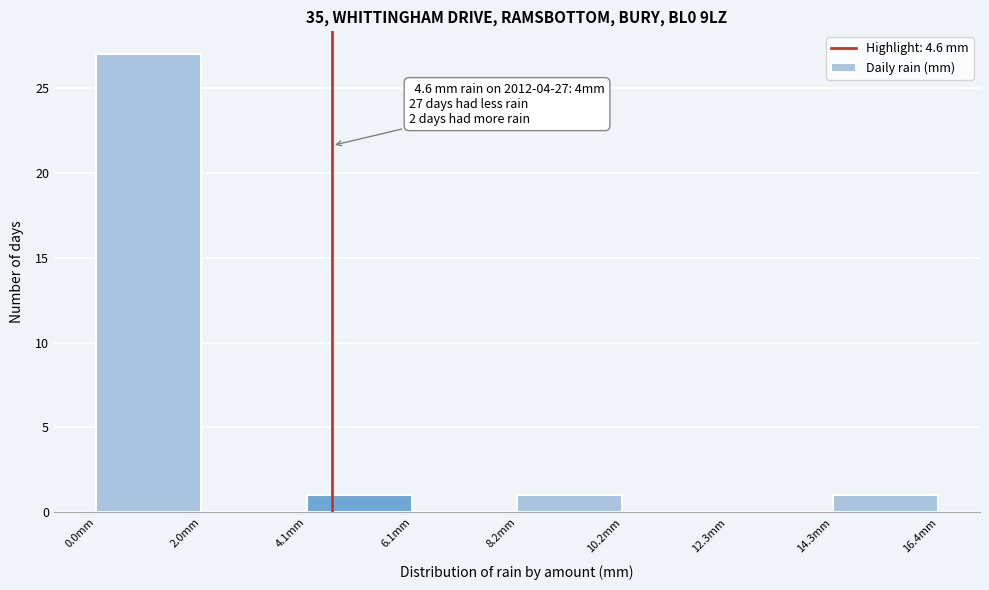

Which range on the x-axis has the tallest bar?

0.00 to 2.05